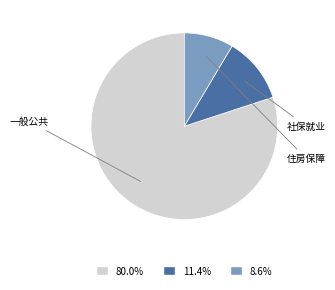

Which slice represents more than half of the pie?

一般公共服务支出